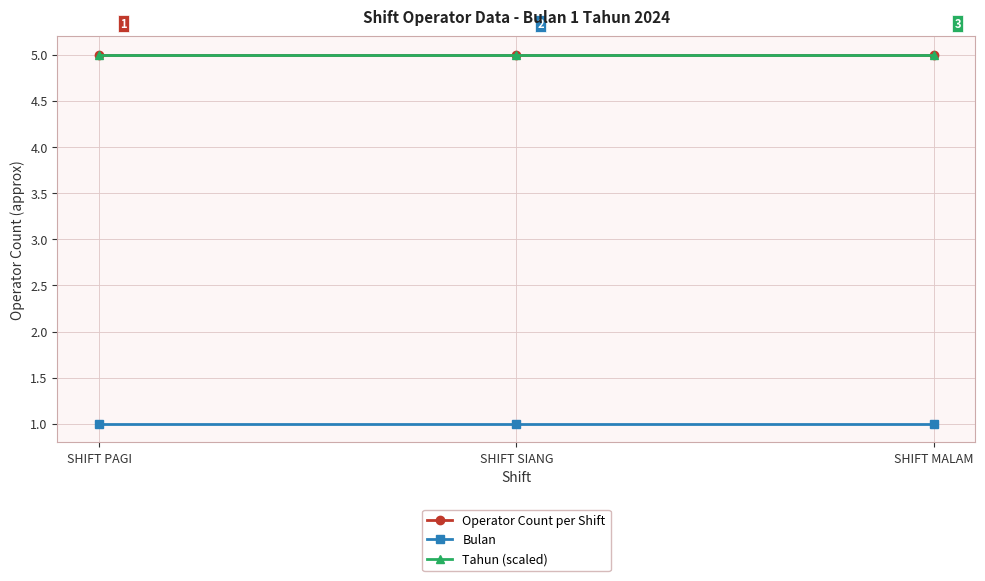

Is this an area chart (filled region under the line)?

No